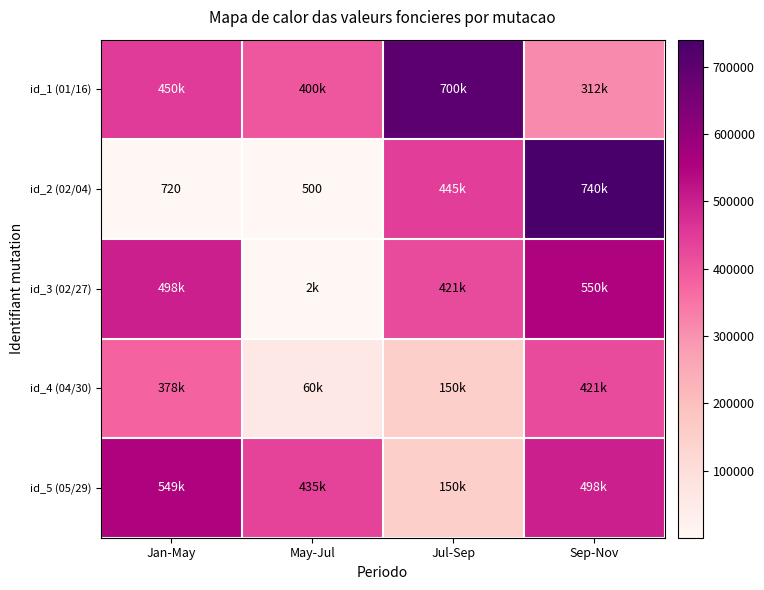

Which has a higher value, Jan-May or Sep-Nov?

Jan-May